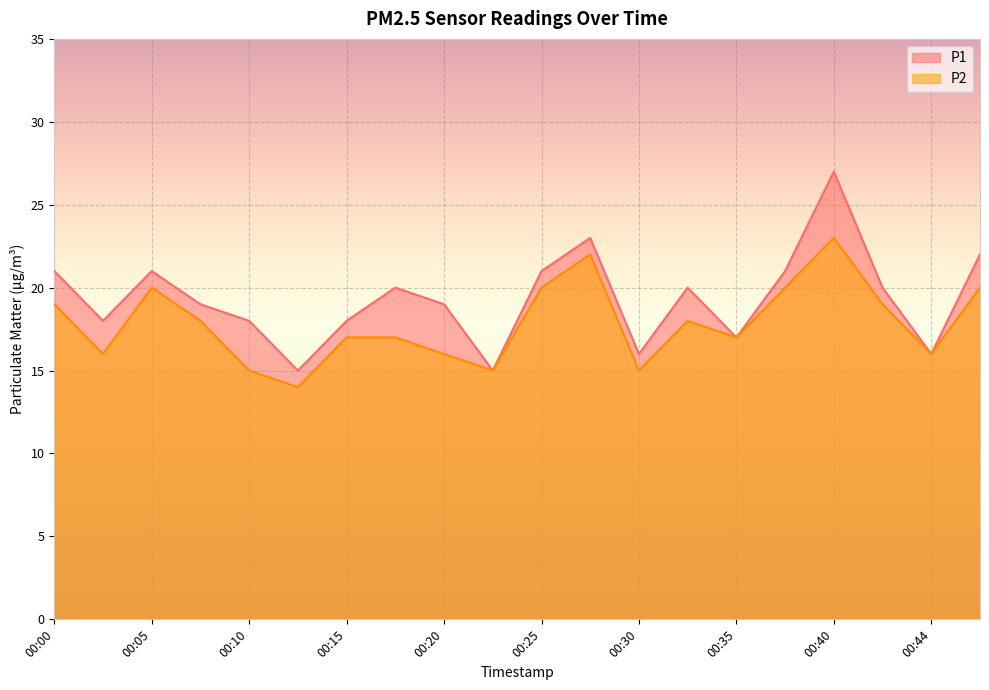

How many series are shown in this chart?

2